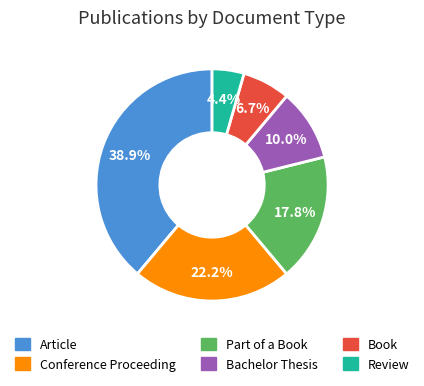

Between Bachelor Thesis and Article, which is larger?

Article